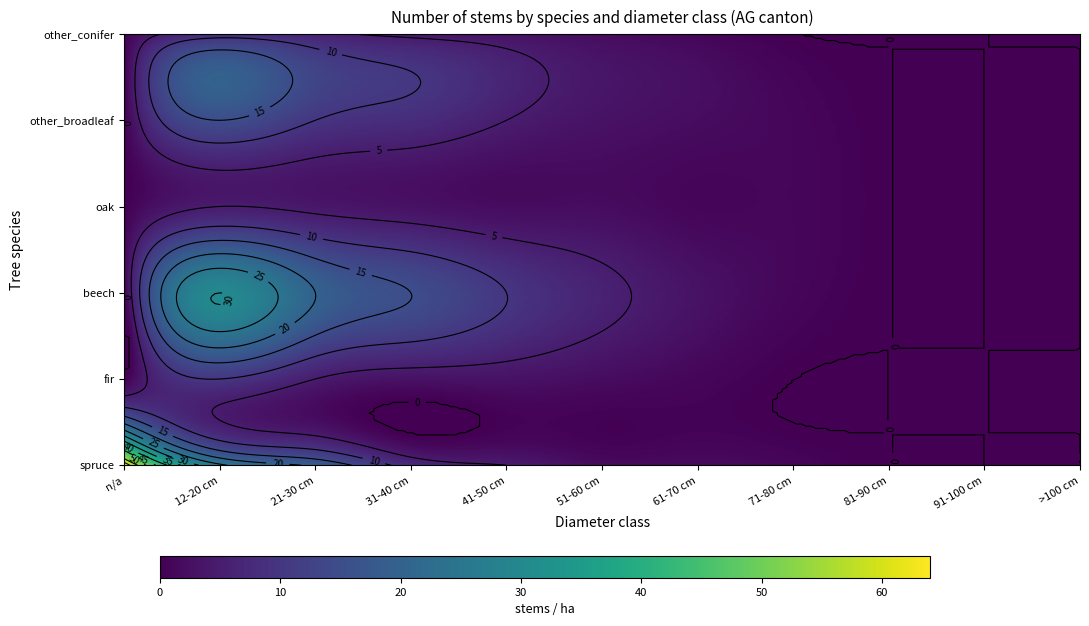

What is the difference between the fir values at 21-30 cm and 71-80 cm?

5